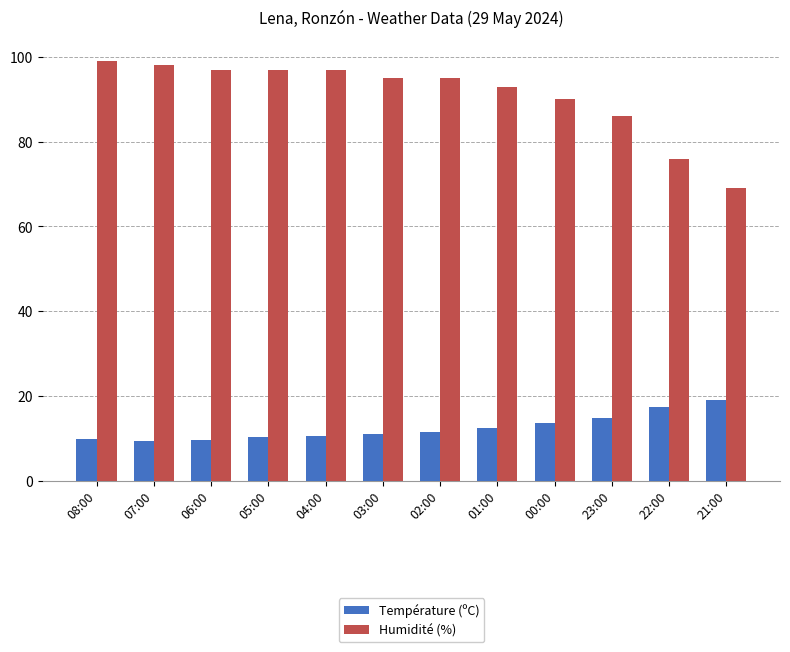

Read the Humidité (%) value at 03:00.

95.0